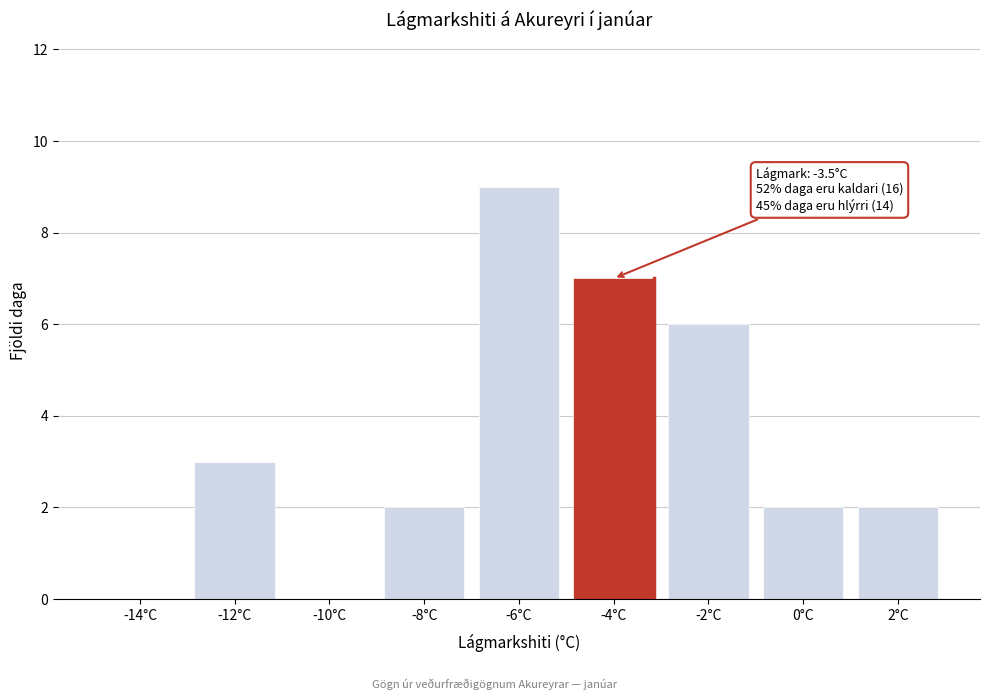

Reading left to right, list all the values displayed in this chart.

-14°C=0	-12°C=3	-10°C=0	-8°C=2	-6°C=9	-4°C=7	-2°C=6	0°C=2	2°C=2